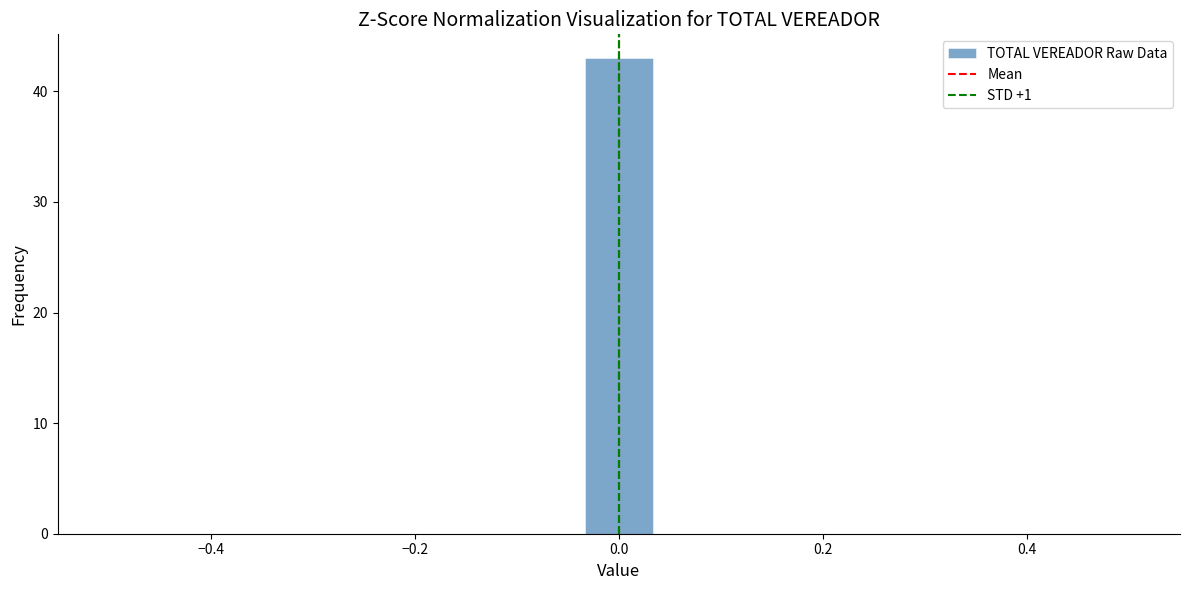

Read against the x-axis, roughly where is the centre of the tallest bar?

0.00